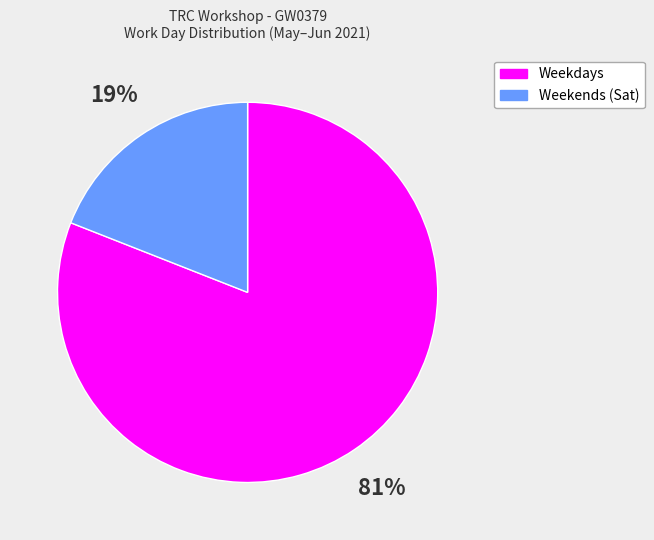

Approximately how many times larger is the value at Weekdays compared to Weekends (Sat)?

4.3